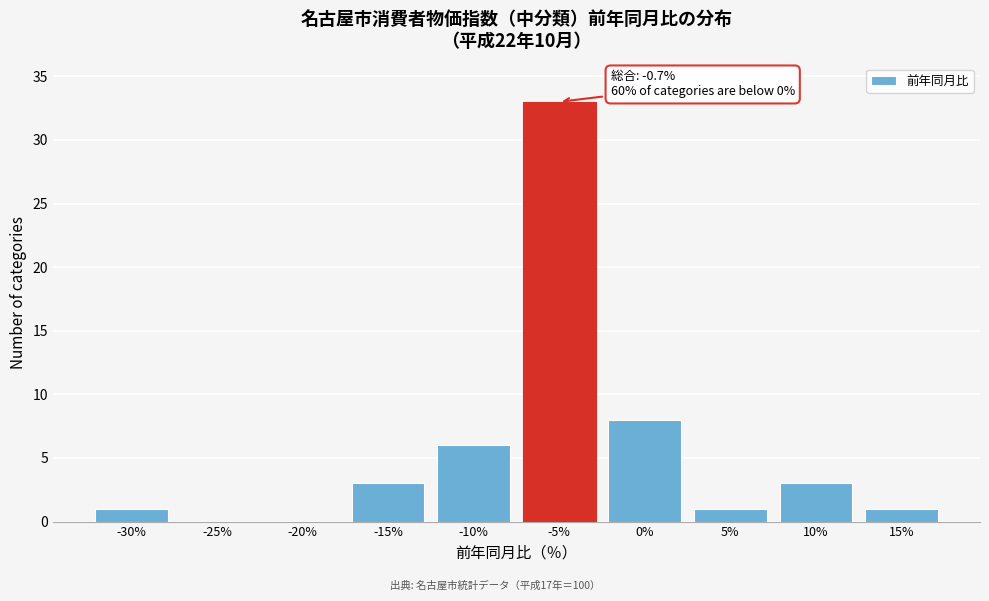

Reading left to right, extract all data points from this chart.

-30%=1	-25%=0	-20%=0	-15%=3	-10%=6	-5%=33	0%=8	5%=1	10%=3	15%=1